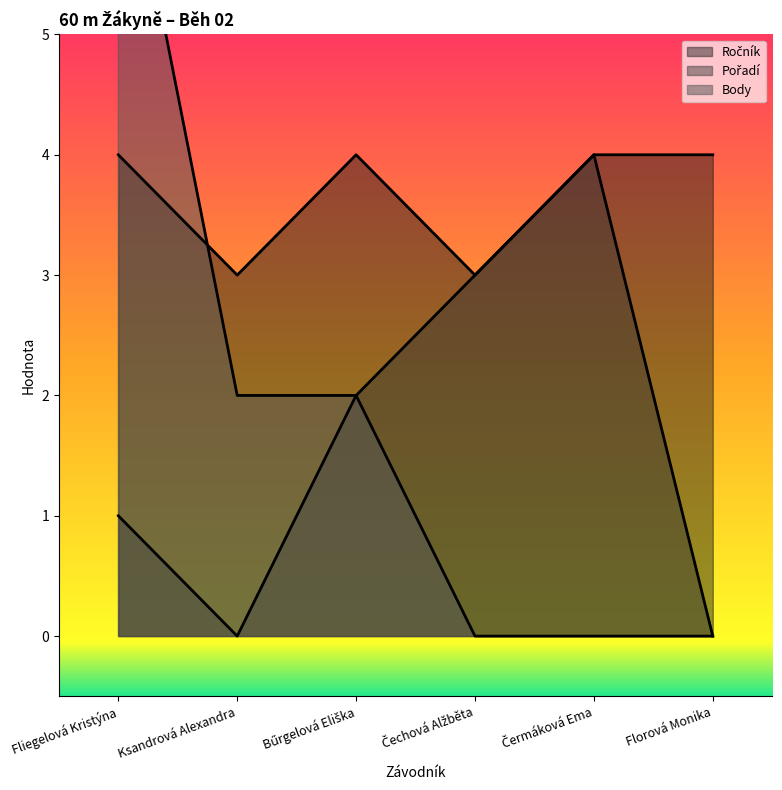

Reading right to left, extract all data points from this chart.

Ročník: Florová Monika=4	Čermáková Ema=4	Čechová Alžběta=3	Bűrgelová Eliška=4	Ksandrová Alexandra=3	Fliegelová Kristýna=4
Pořadí: Florová Monika=0	Čermáková Ema=4	Čechová Alžběta=3	Bűrgelová Eliška=2	Ksandrová Alexandra=0	Fliegelová Kristýna=1
Body: Florová Monika=0	Čermáková Ema=0	Čechová Alžběta=0	Bűrgelová Eliška=2	Ksandrová Alexandra=2	Fliegelová Kristýna=7